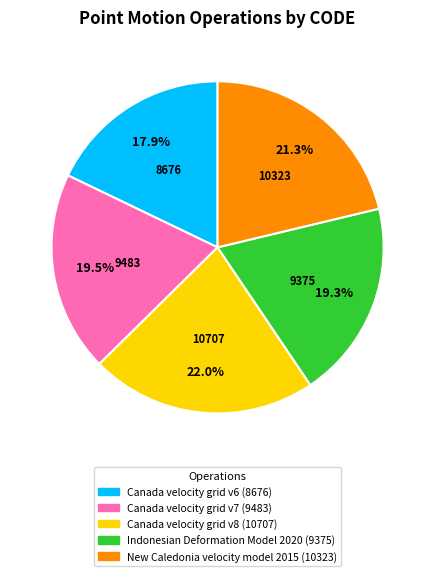

Does Canada velocity grid v7 represent more than half of the total?

No